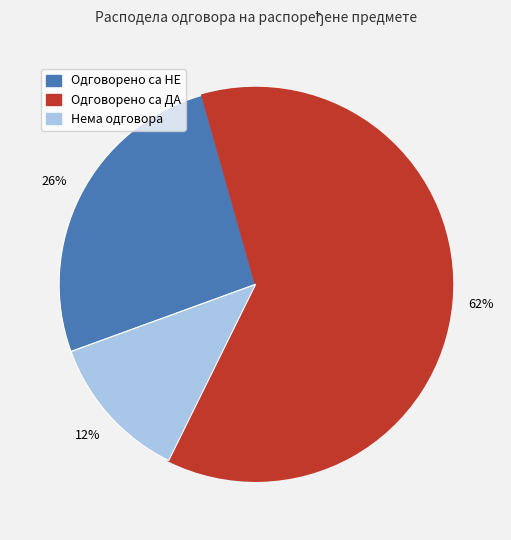

The Одговорено са ДА slice represents 69% of the pie. True or false?

False